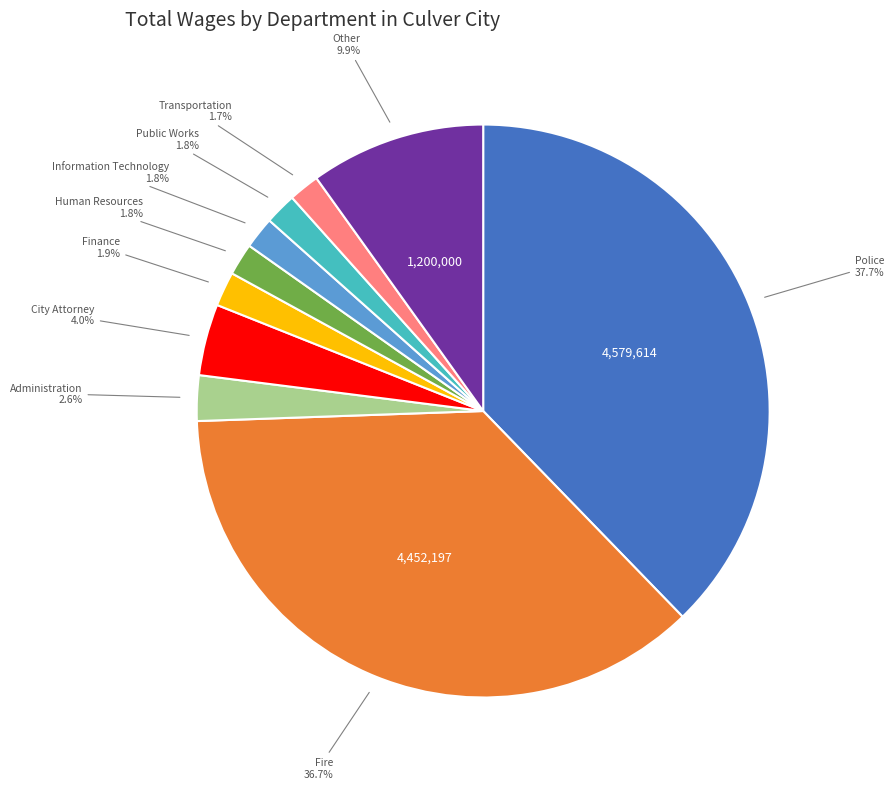

The Administration slice represents 3% of the pie. True or false?

True